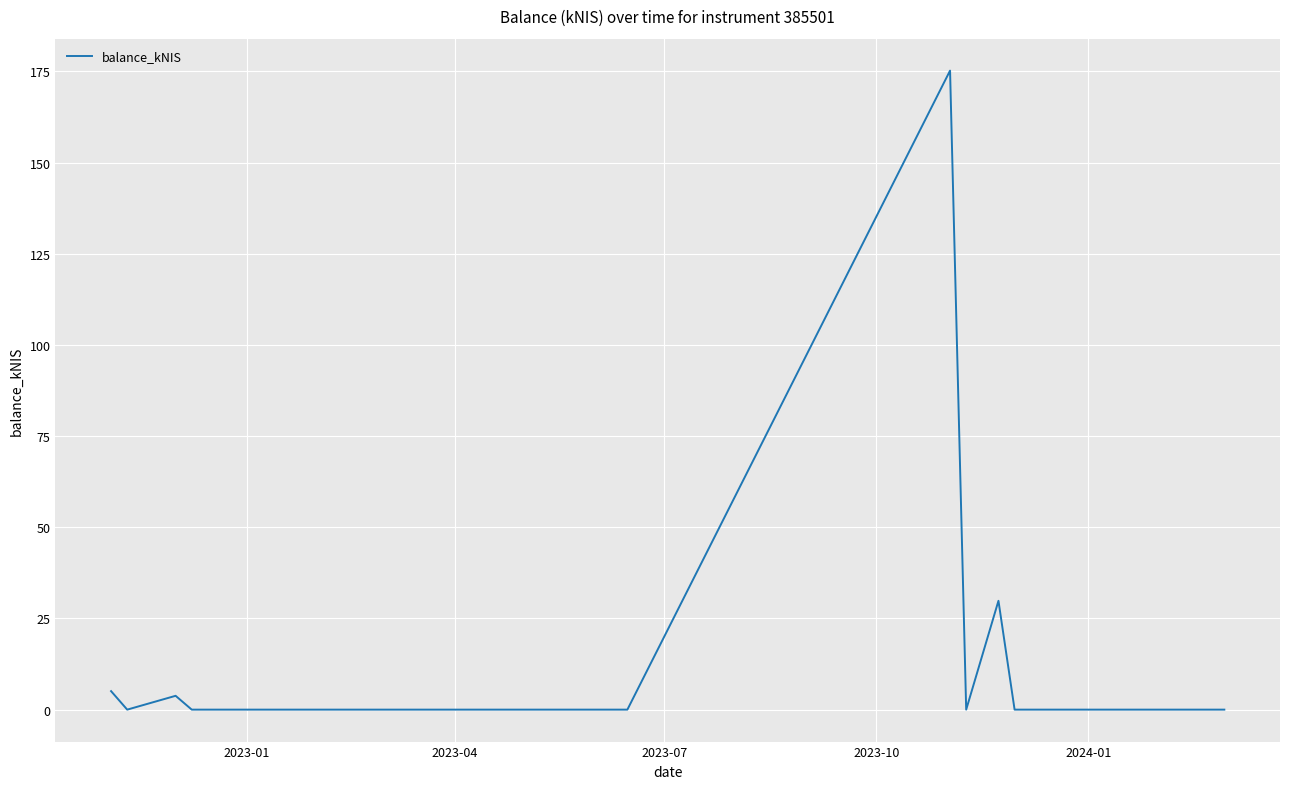

What is the maximum value shown in the chart?

175.2